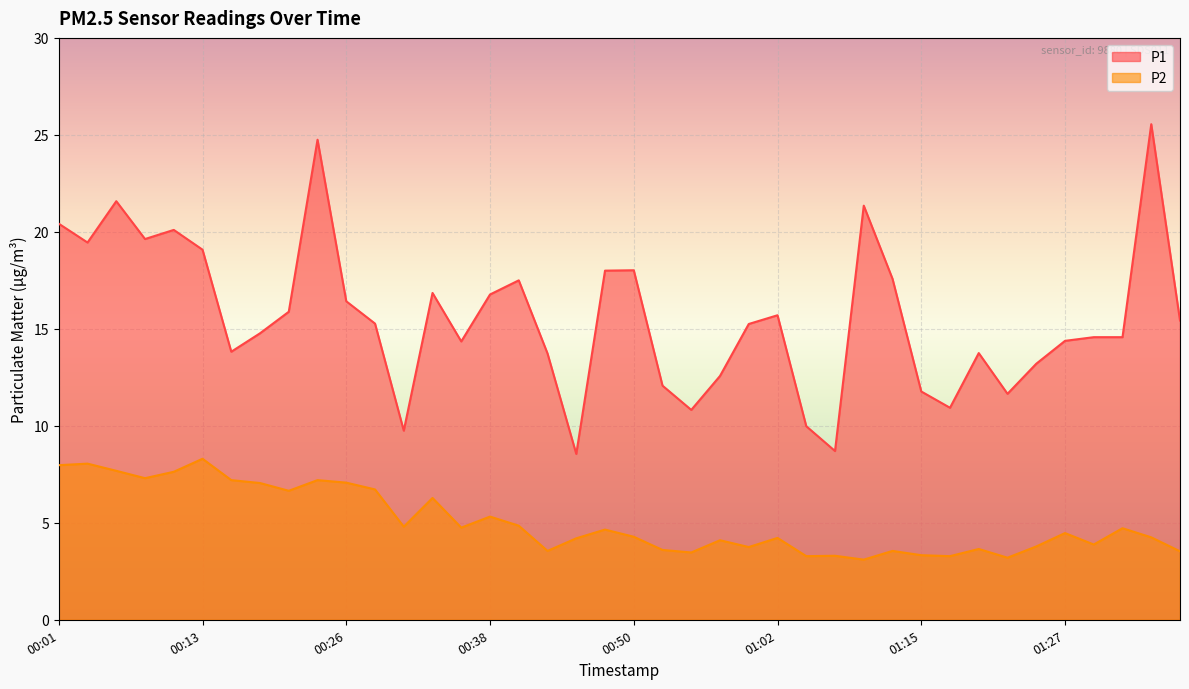

Reading left to right, list all the values displayed in this chart.

P1: 20.4	19.4	21.6	19.6	20.1	19.1	13.8	14.8	15.9	24.8	16.4	15.3	9.8	16.9	14.3	16.8	17.5	13.7	8.6	18.0	18.0	12.1	10.8	12.6	15.2	15.7	10.0	8.7	21.4	17.6	11.8	10.9	13.8	11.7	13.2	14.4	14.6	14.6	25.6	15.4
P2: 8.0	8.1	7.7	7.3	7.6	8.3	7.2	7.0	6.7	7.2	7.1	6.7	4.8	6.3	4.8	5.3	4.8	3.5	4.2	4.7	4.3	3.6	3.5	4.1	3.8	4.2	3.3	3.3	3.1	3.5	3.3	3.3	3.6	3.2	3.8	4.5	3.9	4.7	4.2	3.5